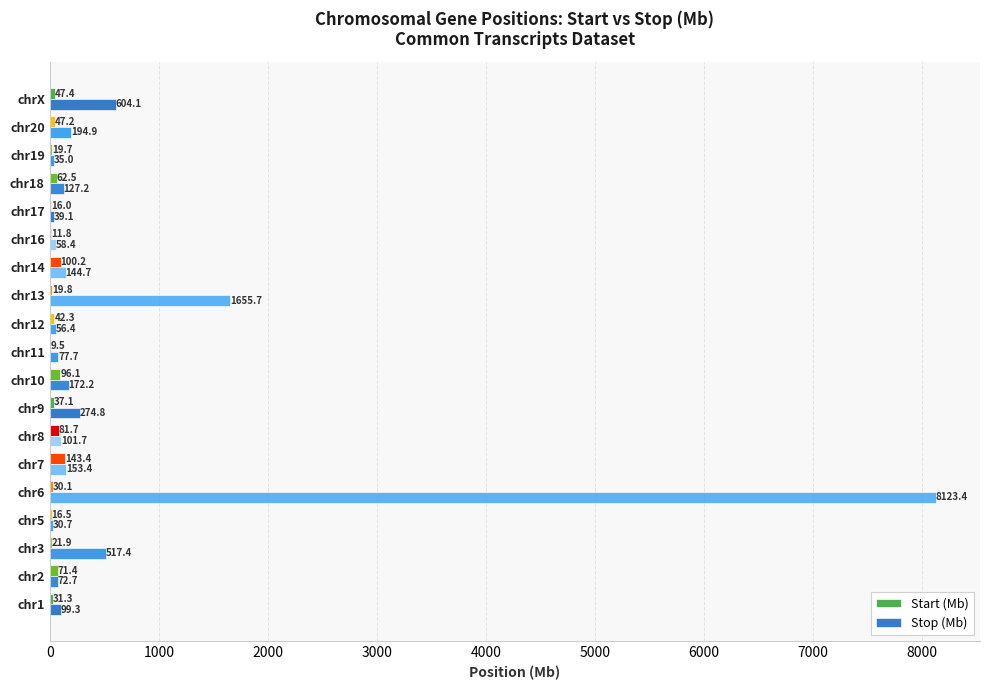

At which category is the sum across all series the highest?

chr6